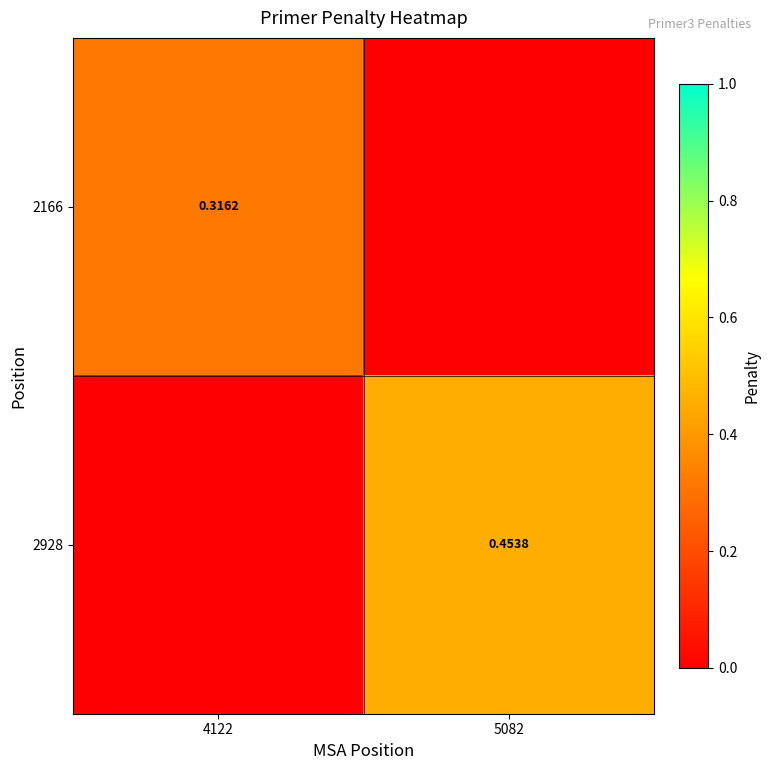

Which series has the largest range (max minus min)?

2928